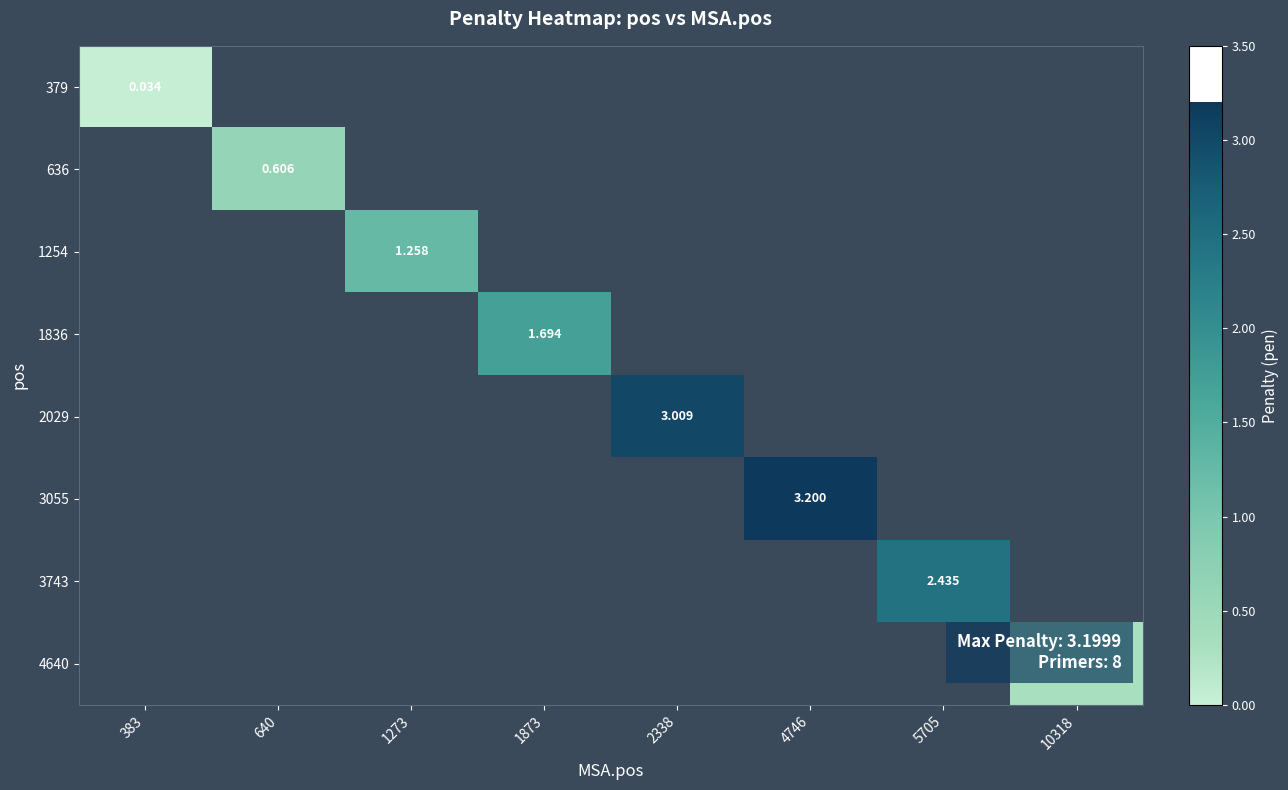

Which label corresponds to the largest value in the chart?

4746